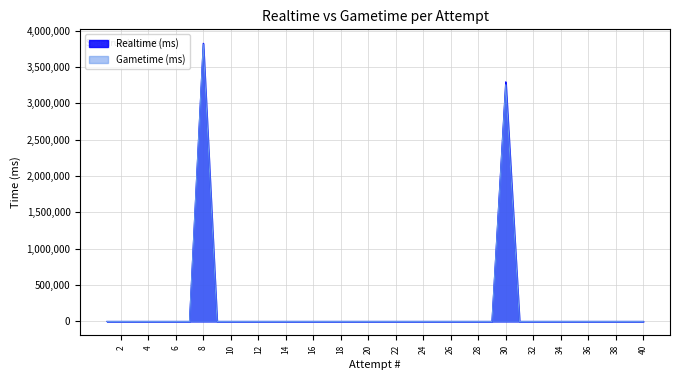

At which category is the sum across all series the highest?

8